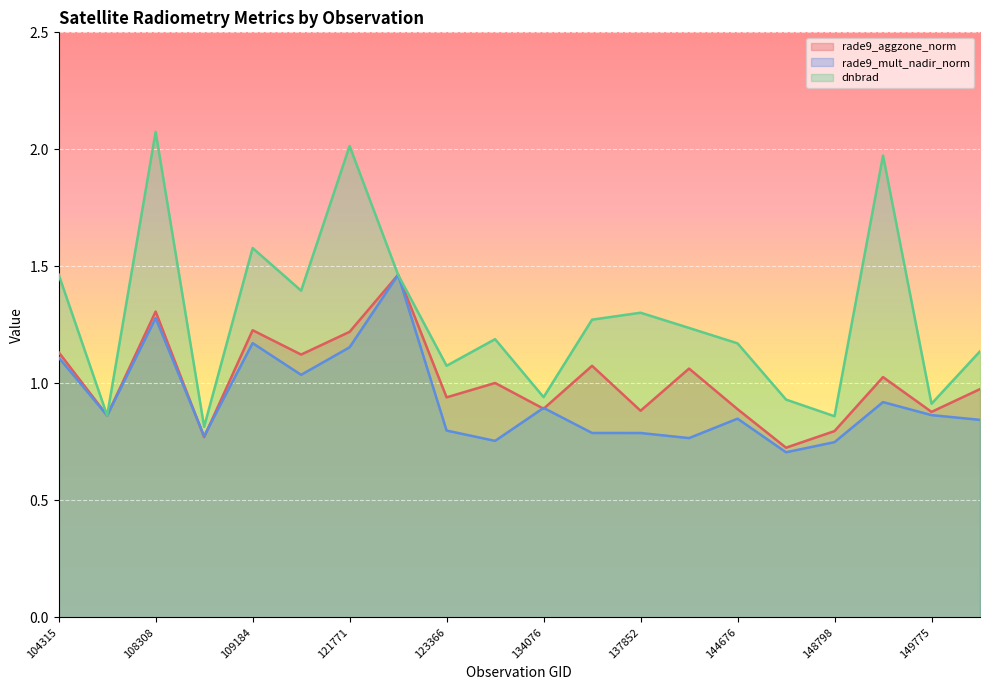

What is the label of the 17th point from the right?

108843